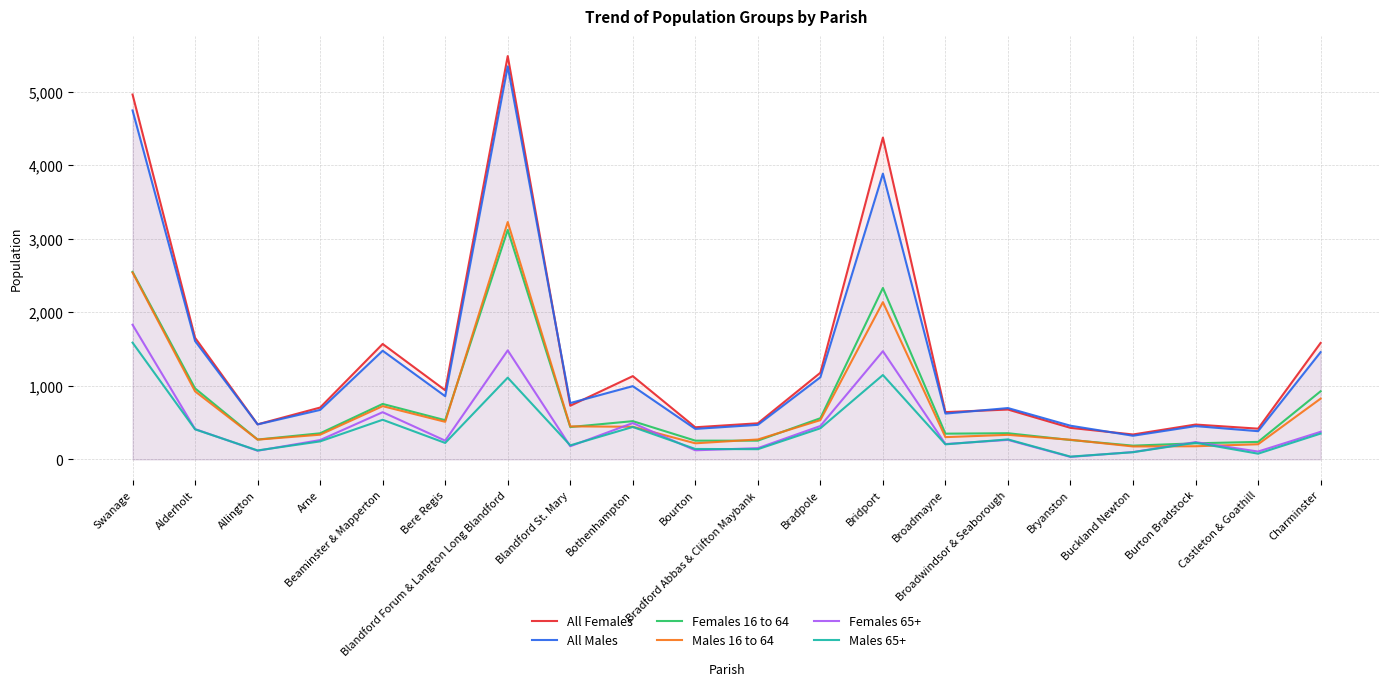

What is the difference between the maximum and second lowest values in the Females 65+ series?

1730